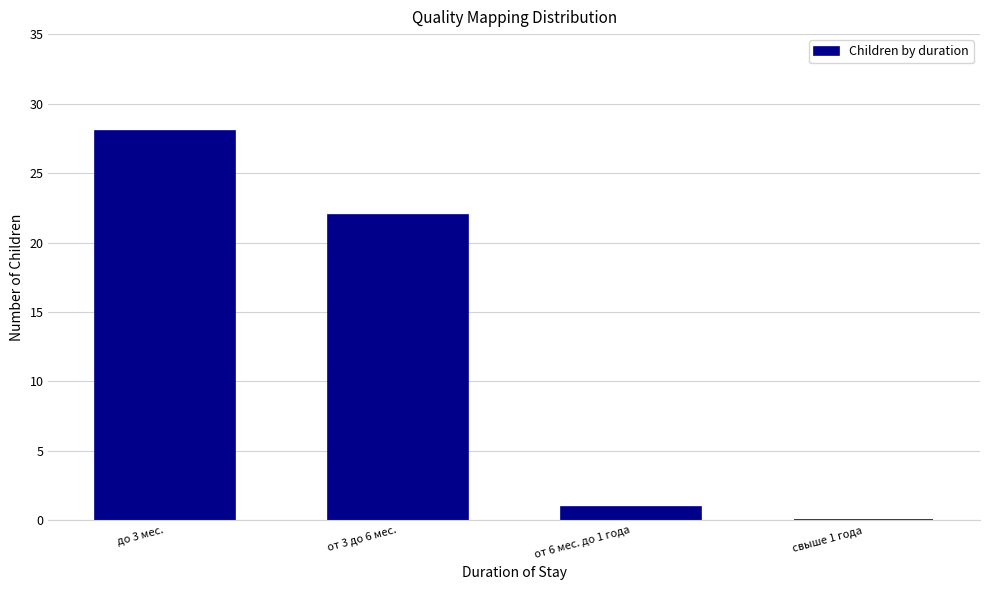

Reading right to left, transcribe all the data shown in this chart.

свыше 1 года=0	от 6 мес. до 1 года=1	от 3 до 6 мес.=22	до 3 мес.=28